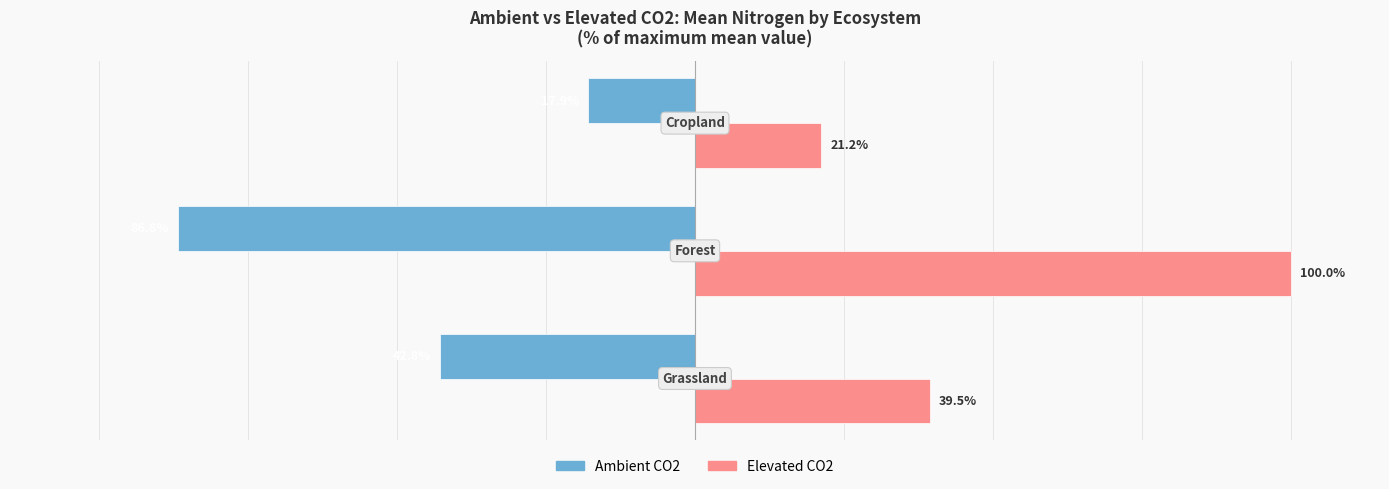

Which series has the largest total across all categories?

Elevated CO2